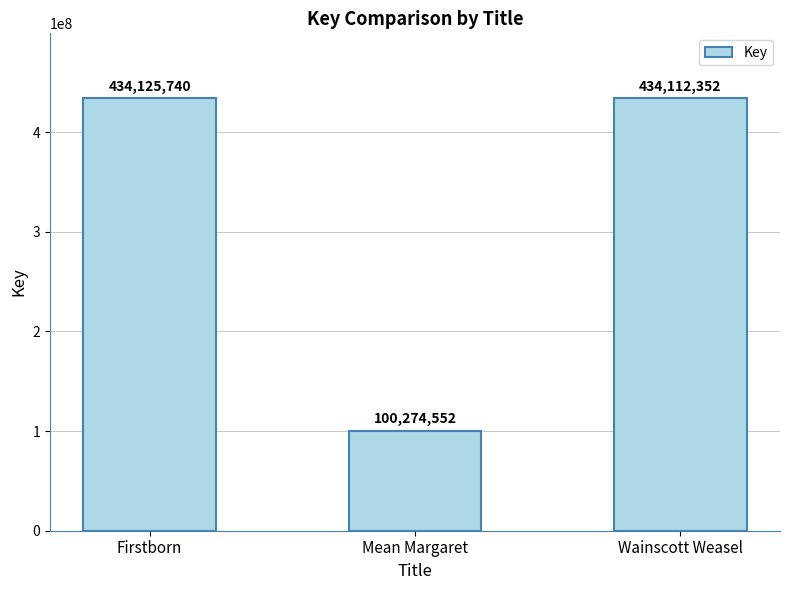

What is the minimum value shown in the chart?

100274552